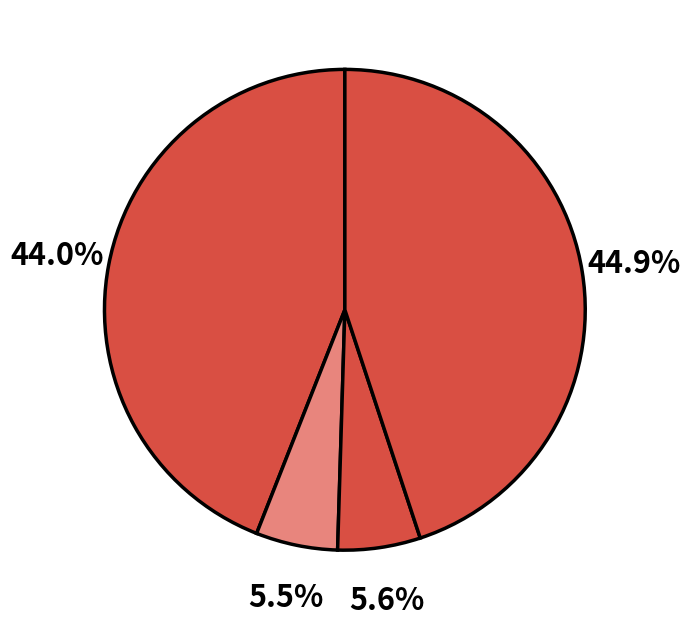

How many slices are in this pie chart?

4